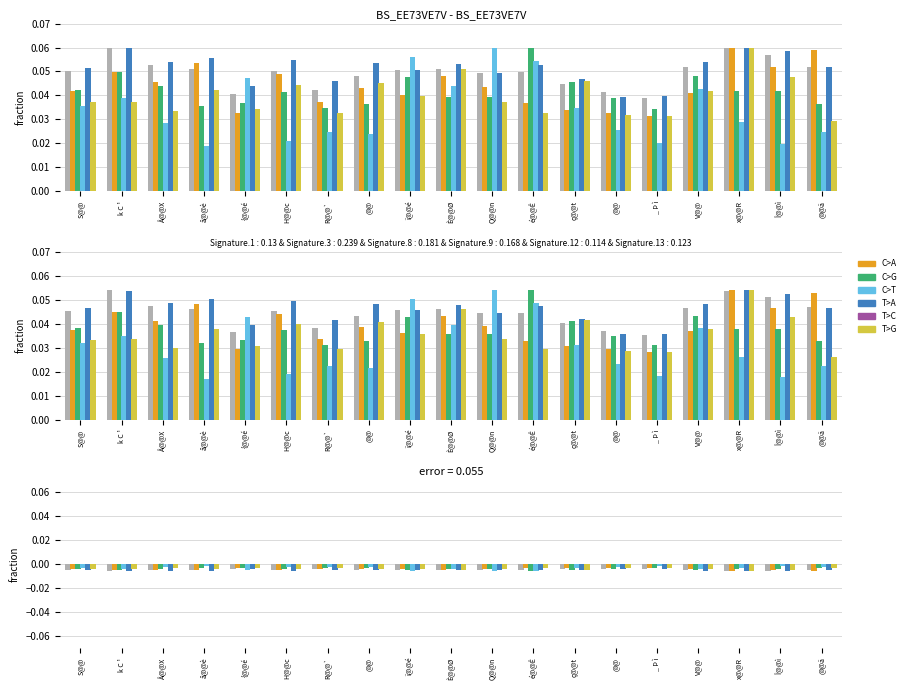

What is the label of the 5th bar from the right?

_ Þ ì